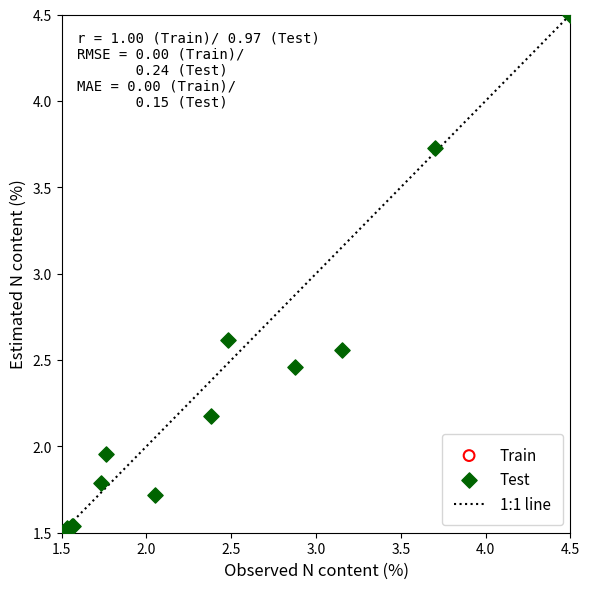

Which series reaches the maximum Y coordinate?

Test